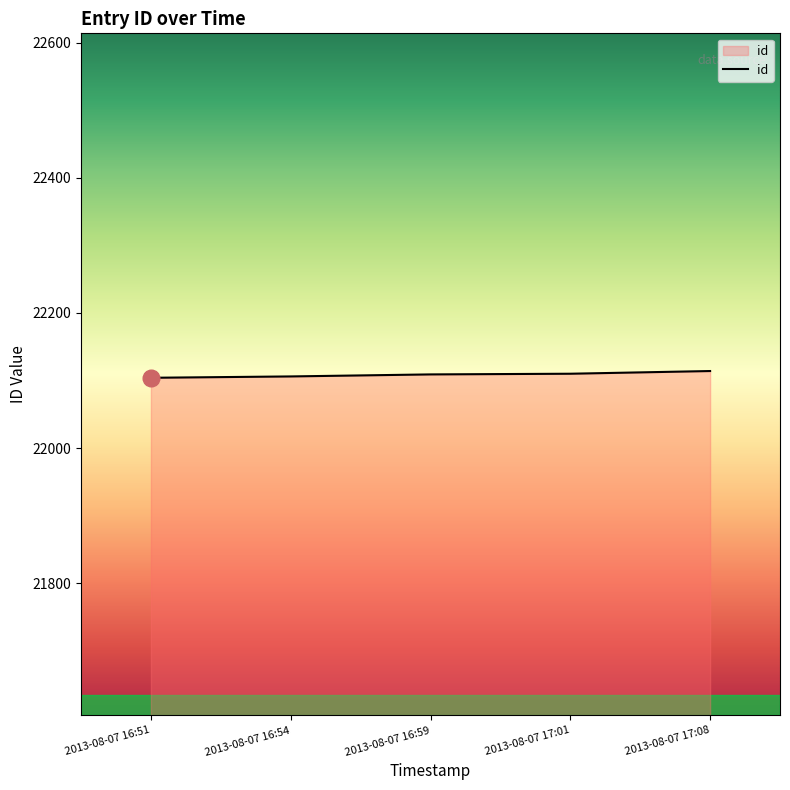

What is the minimum value shown in the chart?

22104